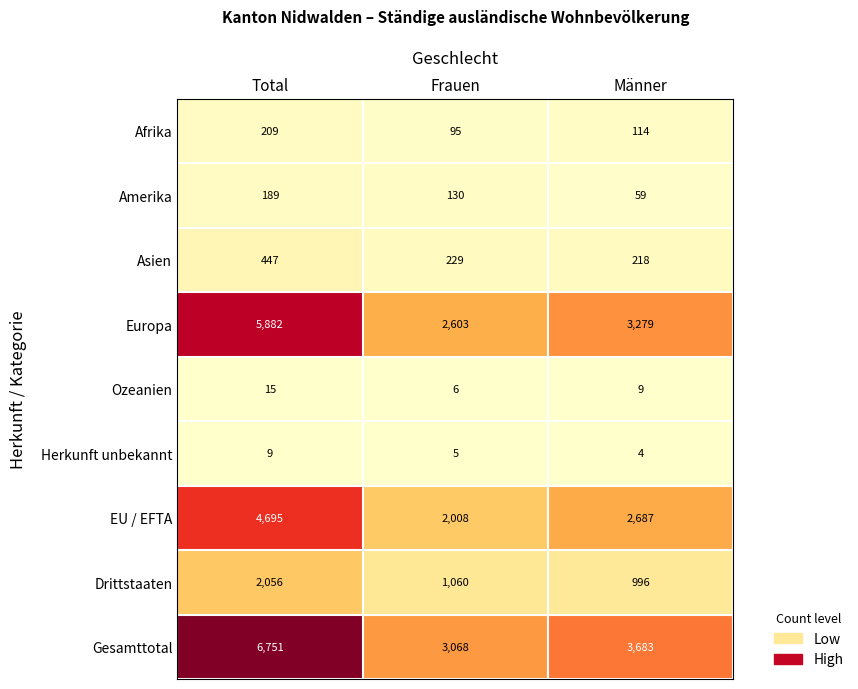

What is the total value across all series at Männer?

11049